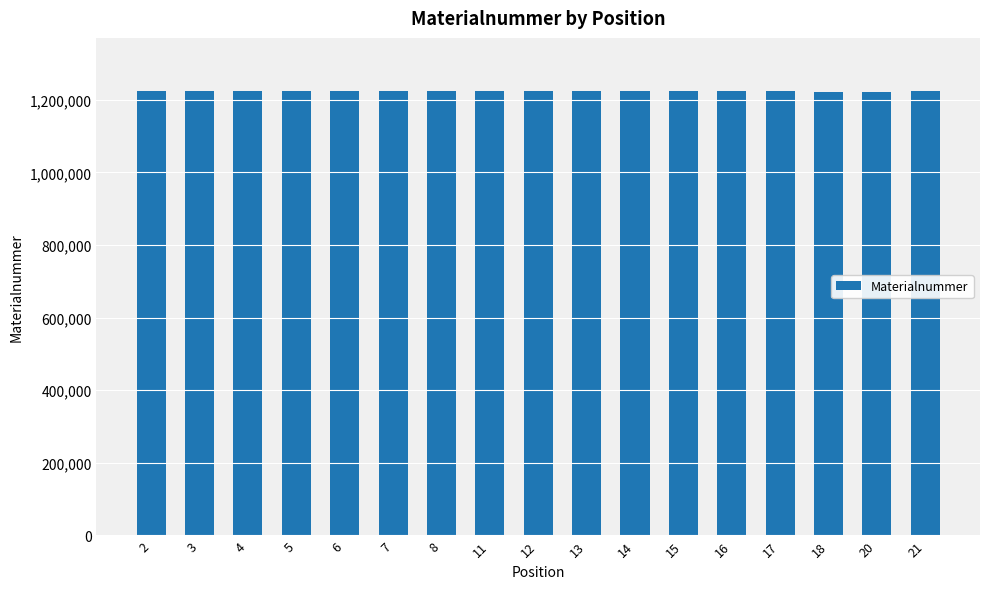

Approximately how many times larger is the value at 18 compared to 4?

1.0